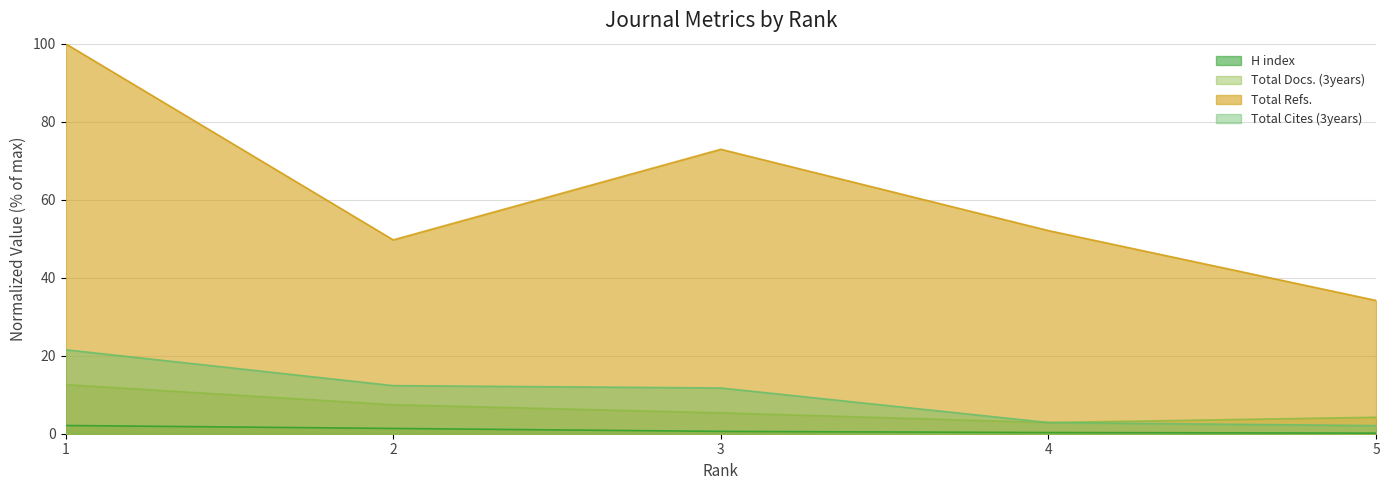

Where is Total Cites (3years) nearest to the value 11?

3